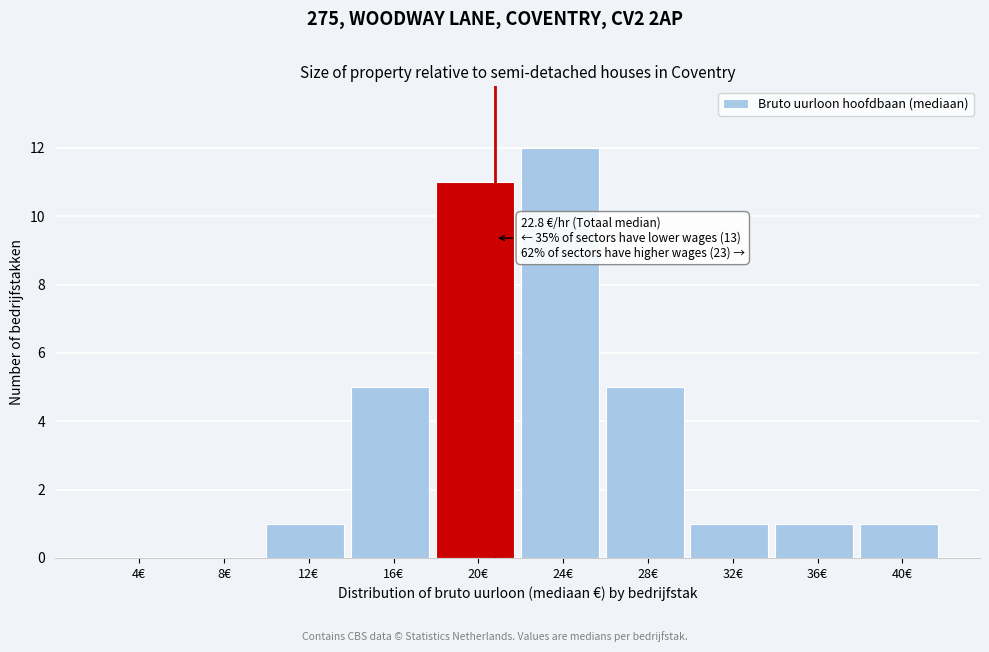

Reading left to right, list all the values displayed in this chart.

4€=0	8€=0	12€=1	16€=5	20€=11	24€=12	28€=5	32€=1	36€=1	40€=1